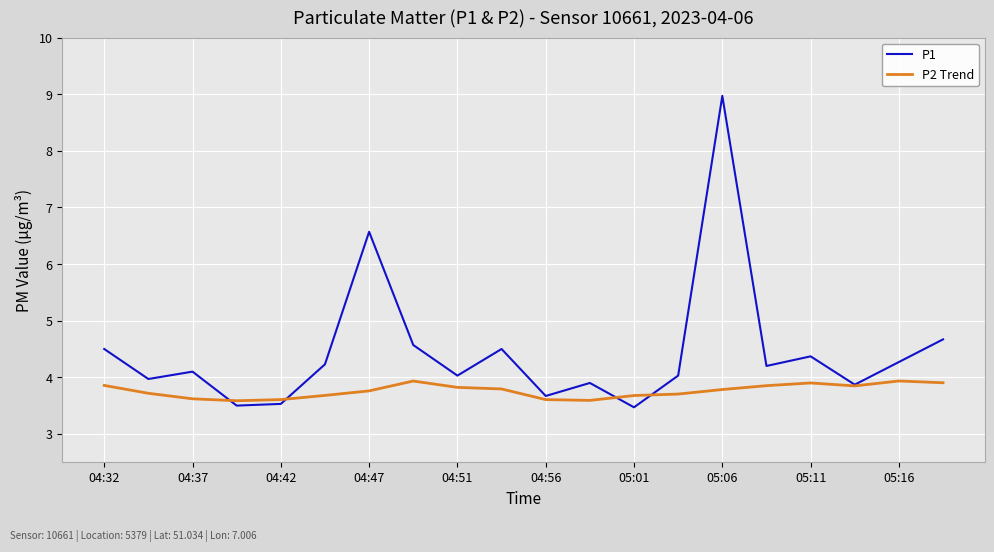

List the series in order of their overall mean, lowest first.

P2 Trend, P1